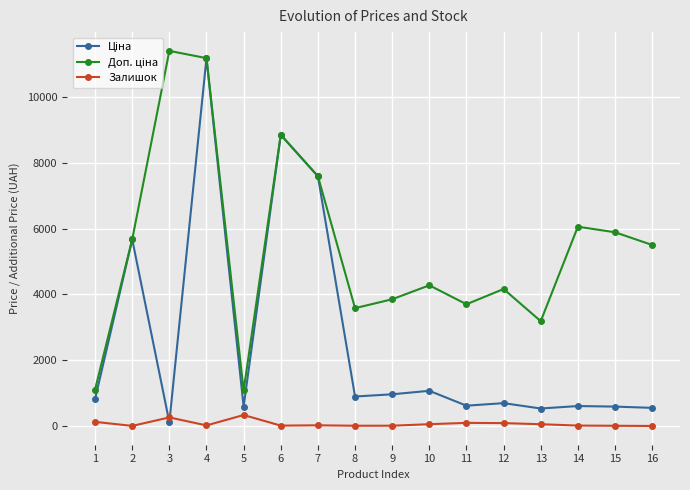

What is the maximum value shown in the chart?

11410.0